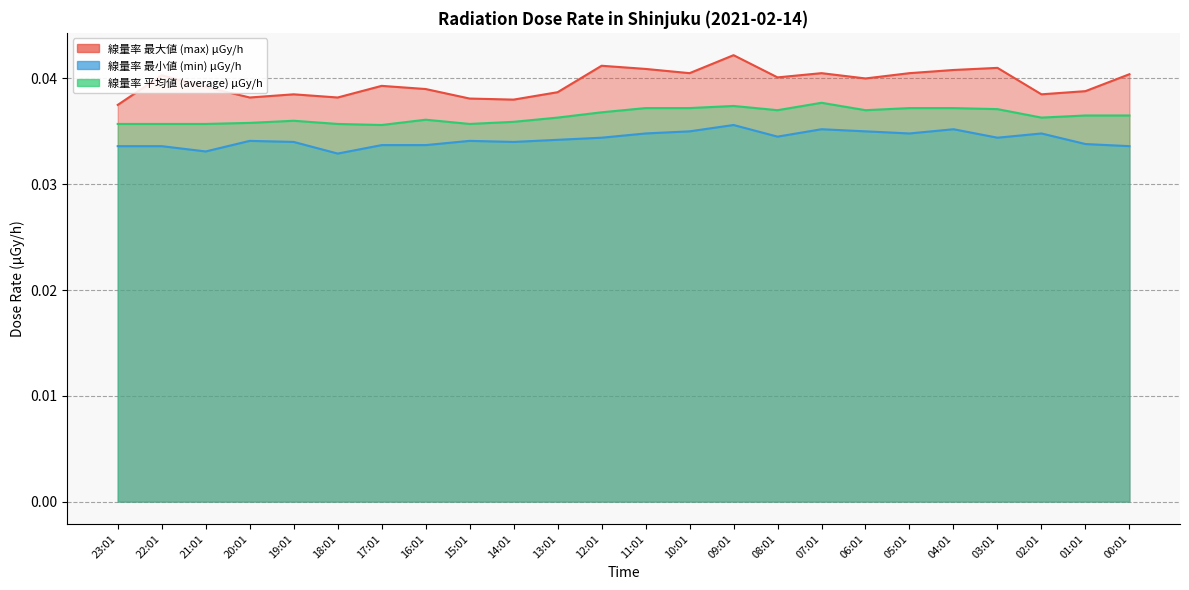

Which series changed the most between 21:01 and 20:01?

線量率 最大値 (max) μGy/h